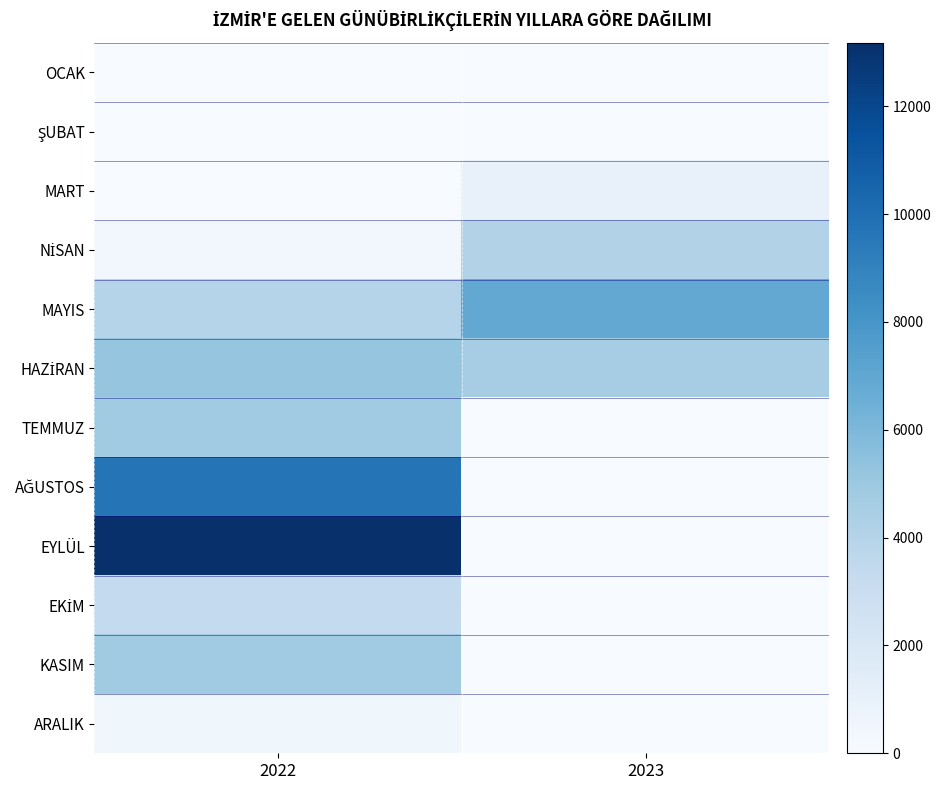

What is the difference between the highest and lowest values at 2023?

6948